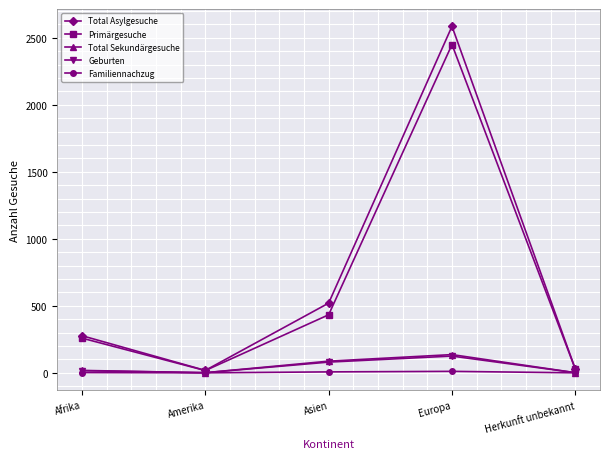

What is the label of the 2nd point from the left?

Amerika